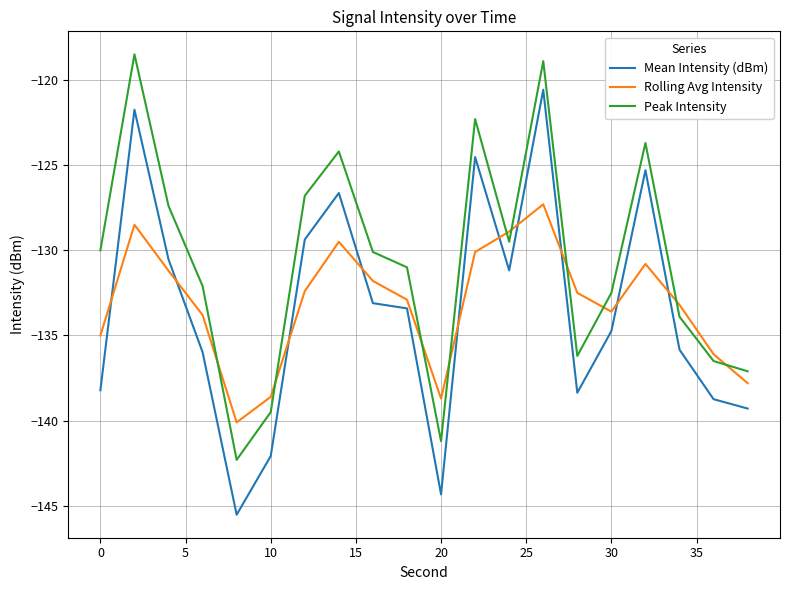

What is the maximum value for Peak Intensity?

-118.5